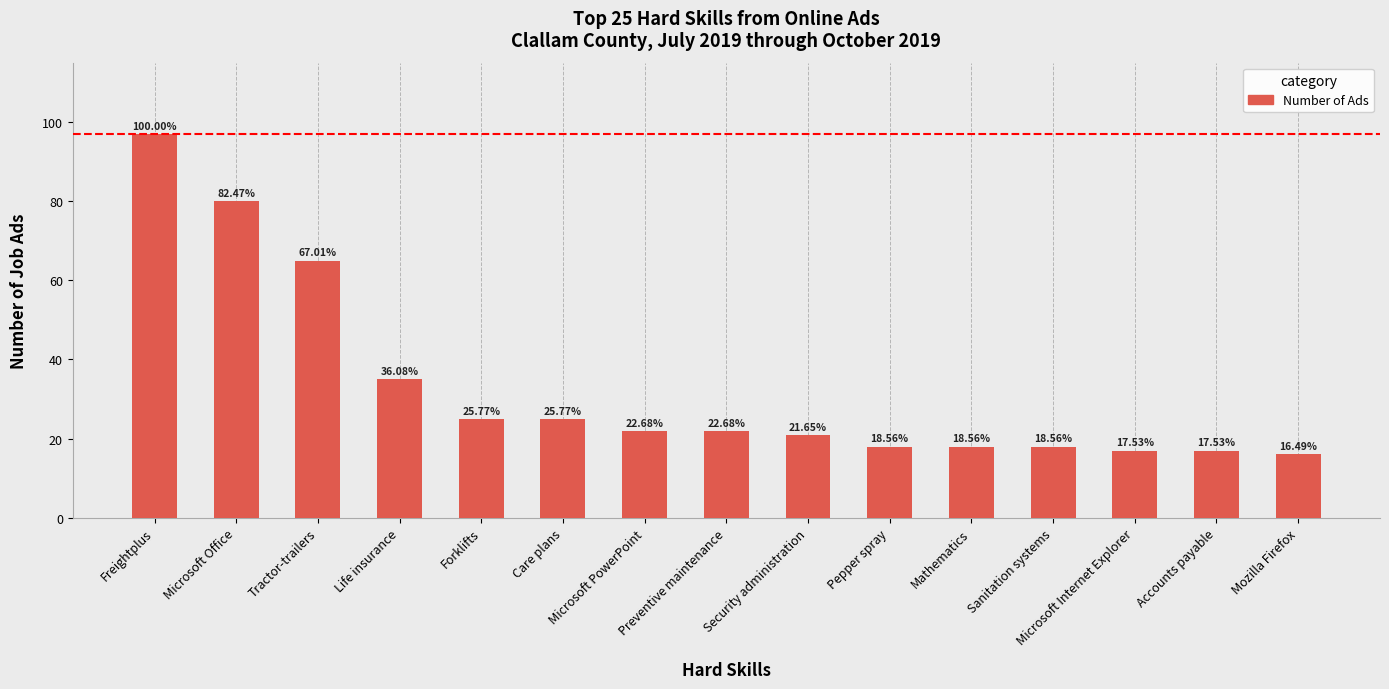

Where does the data first go above 22?

Freightplus